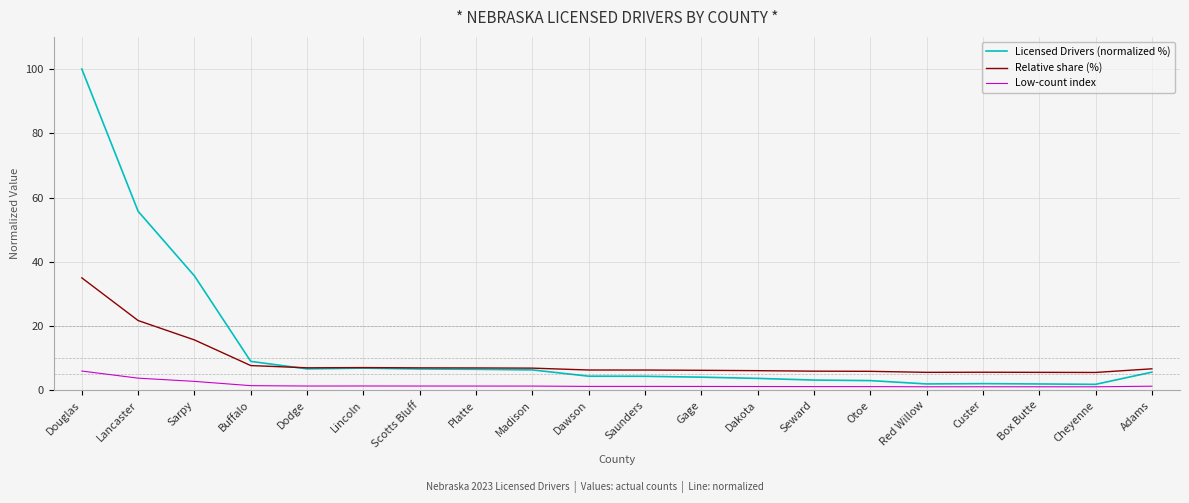

Is it true that Low-count index equals 1.2 at Dawson?

True